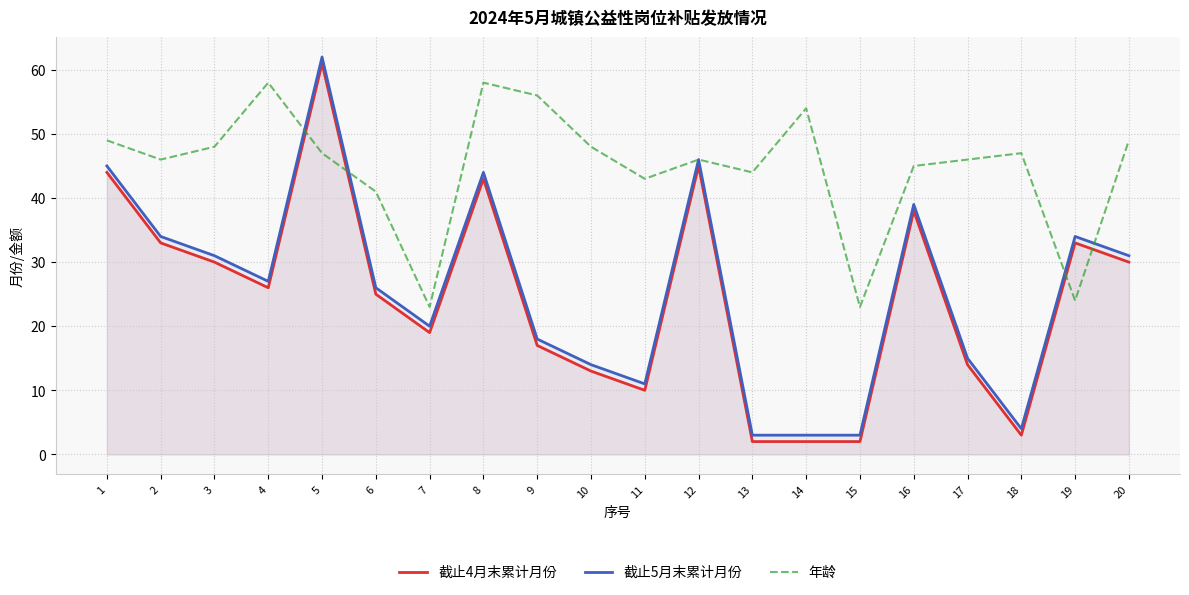

Where do 截止4月末累计月份 and 年龄 first cross each other?

4 and 5